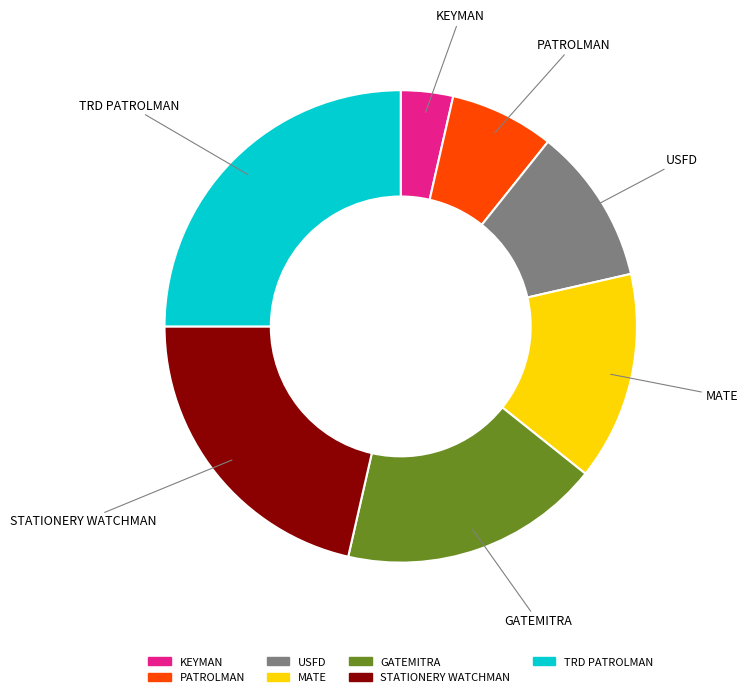

The KEYMAN slice represents 4% of the pie. True or false?

True